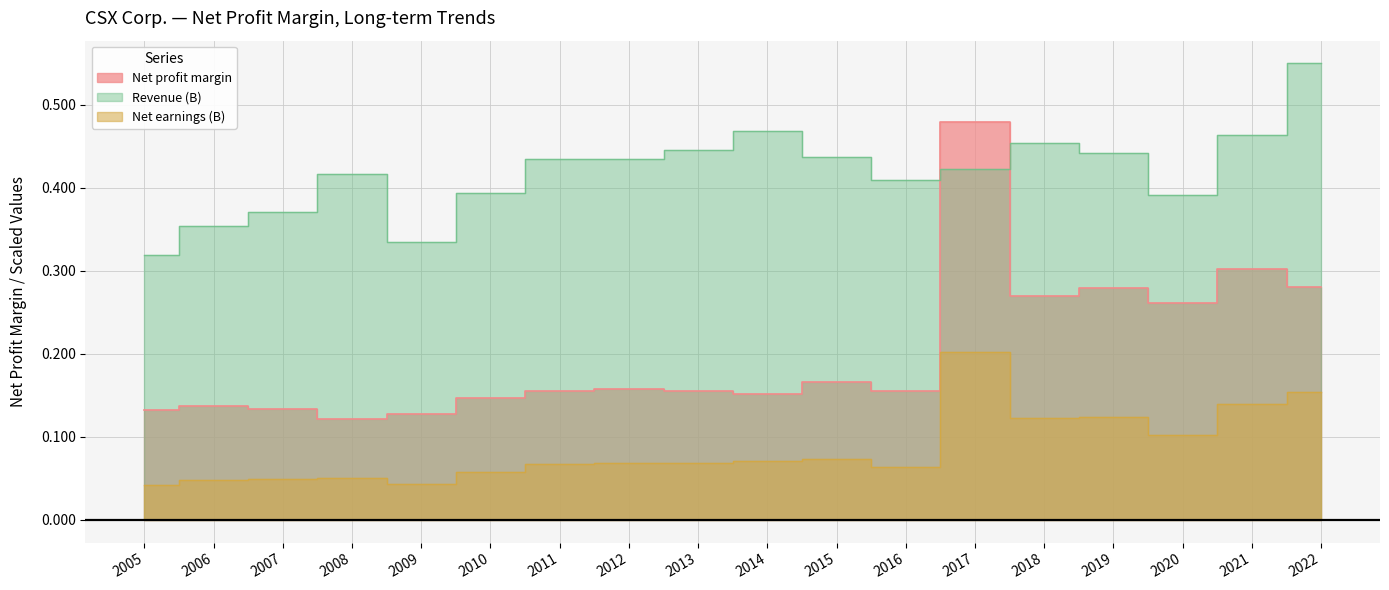

At how many categories does at least one series exceed 0?

18